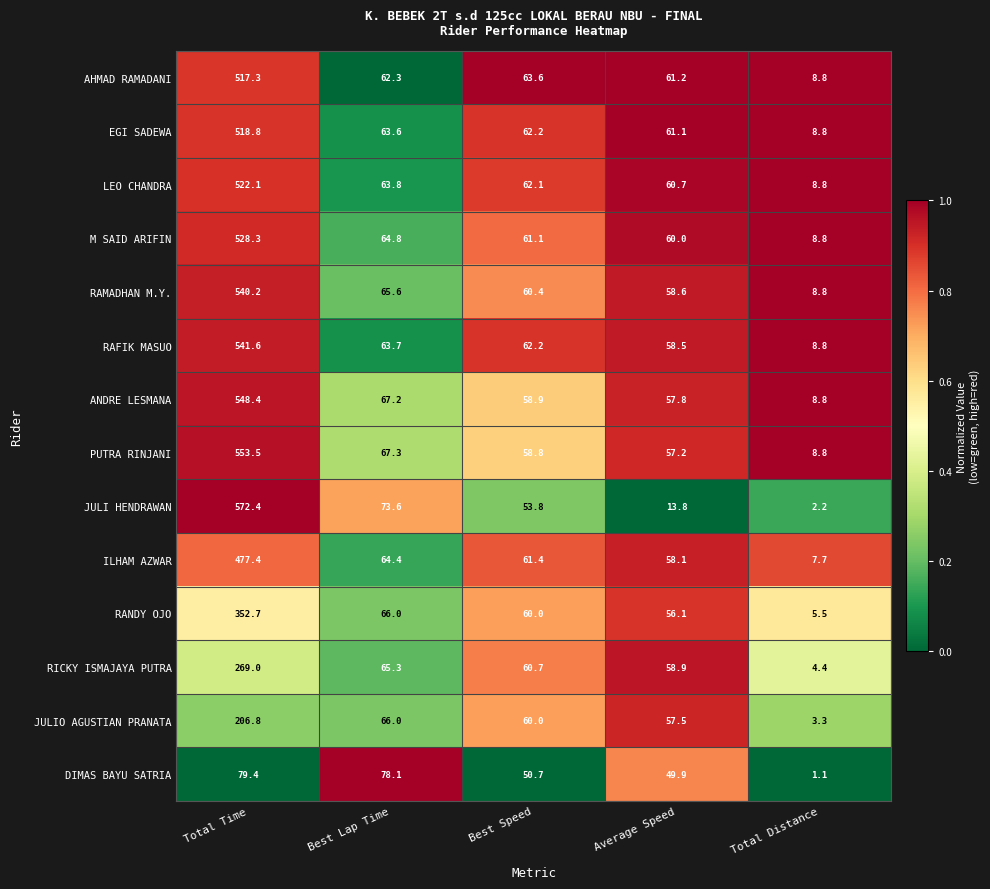

Where does the LEO CHANDRA series first go above 62?

Total Time